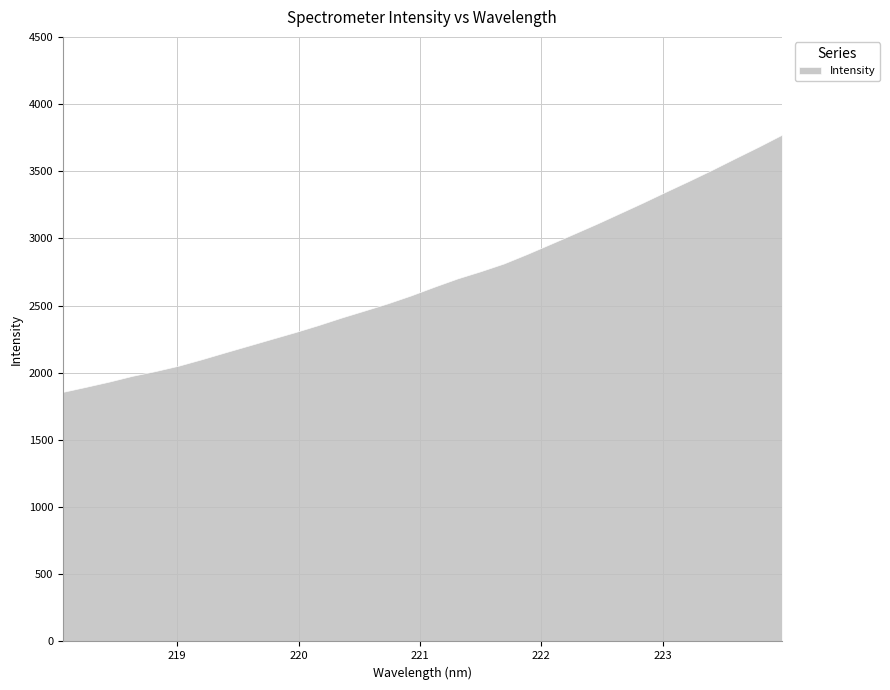

Reading left to right, transcribe all the data shown in this chart.

218.0596=1857.7	218.2508=1895.5	218.442=1934.5	218.6332=1977.5	218.8244=2013.1	219.0156=2053.4	219.2067=2101.5	219.3979=2152.3	219.589=2202.2	219.7801=2252.3	219.9712=2302.0	220.1623=2354.5	220.3533=2410.7	220.5444=2463.3	220.7354=2516.9	220.9264=2575.7	221.1174=2640.2	221.3083=2702.0	221.4993=2755.6	221.6902=2813.3	221.8812=2883.7	222.0721=2957.8	222.263=3032.7	222.4538=3108.1	222.6447=3187.1	222.8355=3266.3	223.0264=3348.4	223.2172=3428.9	223.408=3511.8	223.5987=3598.1	223.7895=3683.1	223.9802=3771.7